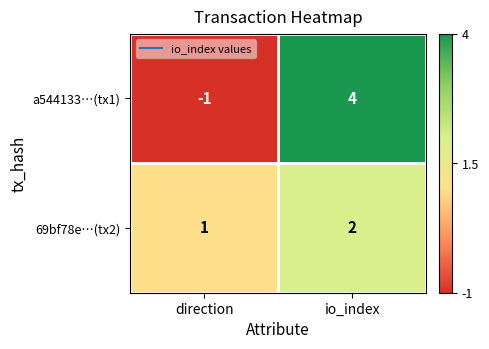

What is the approximate value of a544133…(tx1) at io_index?

4